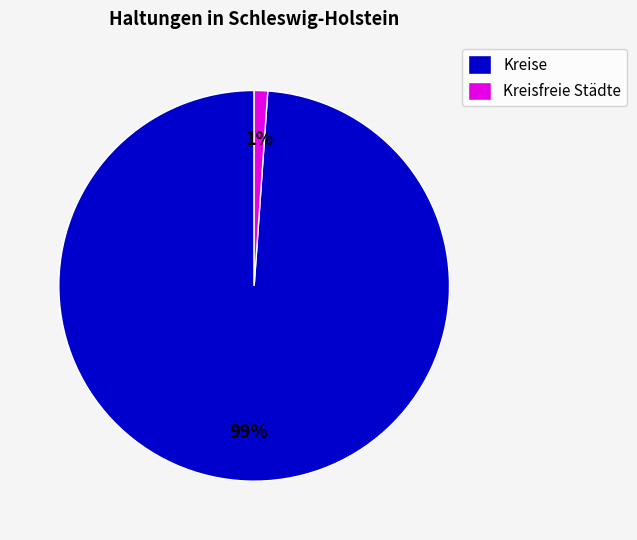

Between Kreisfreie Städte and Kreise, which is larger?

Kreise